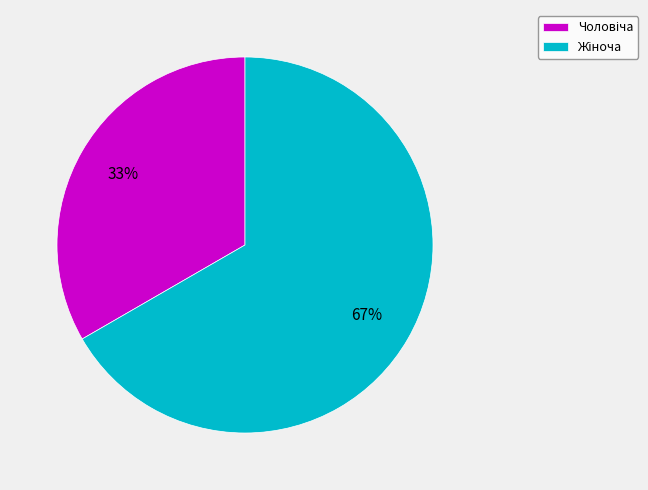

Is there any slice that represents more than half of the pie?

Yes